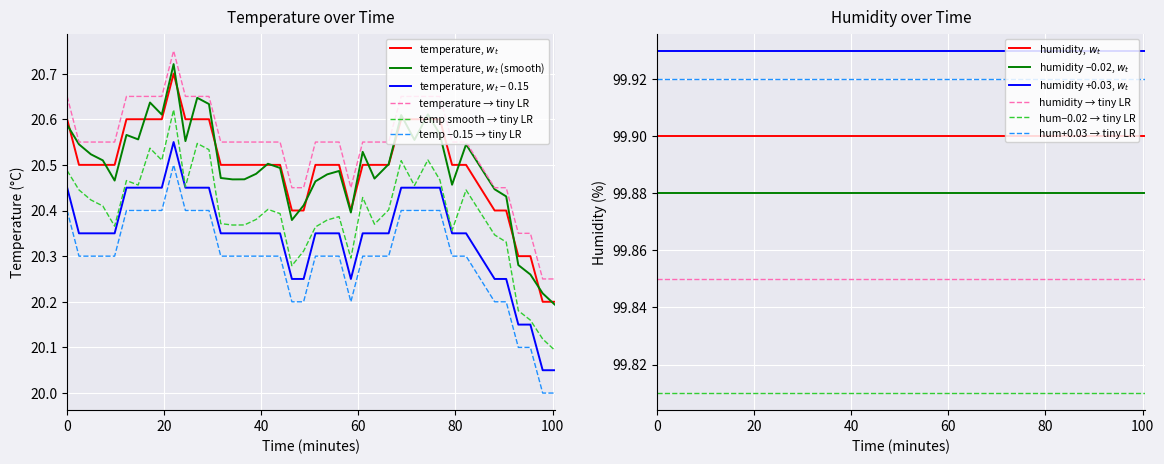

True or false: temp smooth → tiny LR and temperature → tiny LR intersect in this chart.

False